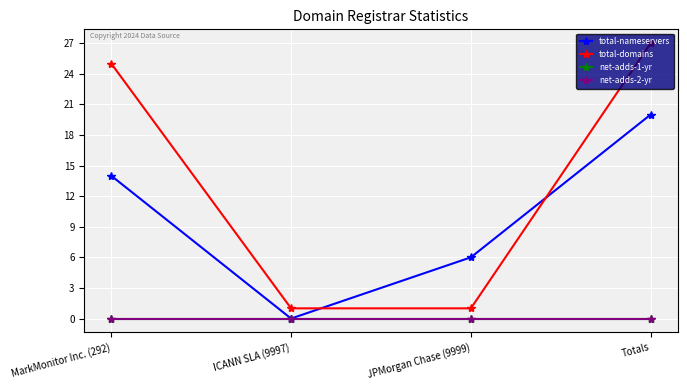

What is the label of the 1st point from the right?

Totals